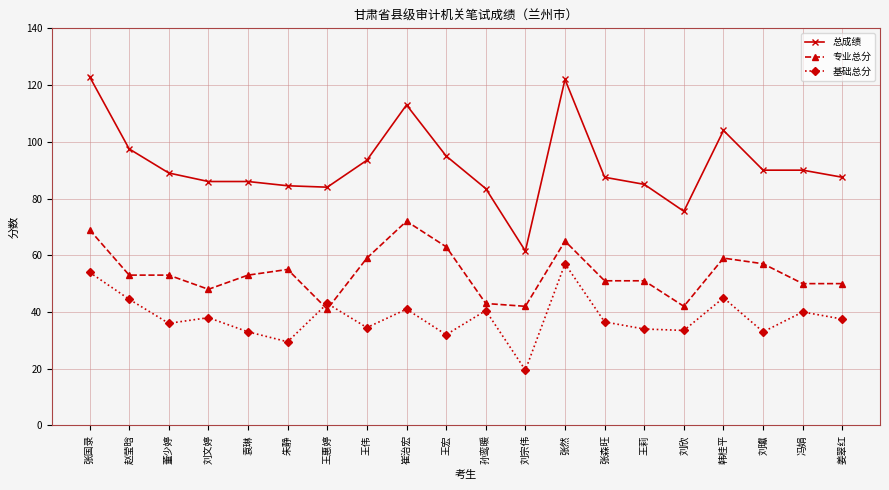

What is the difference between the second highest and minimum values in the 专业总分 series?

28.0